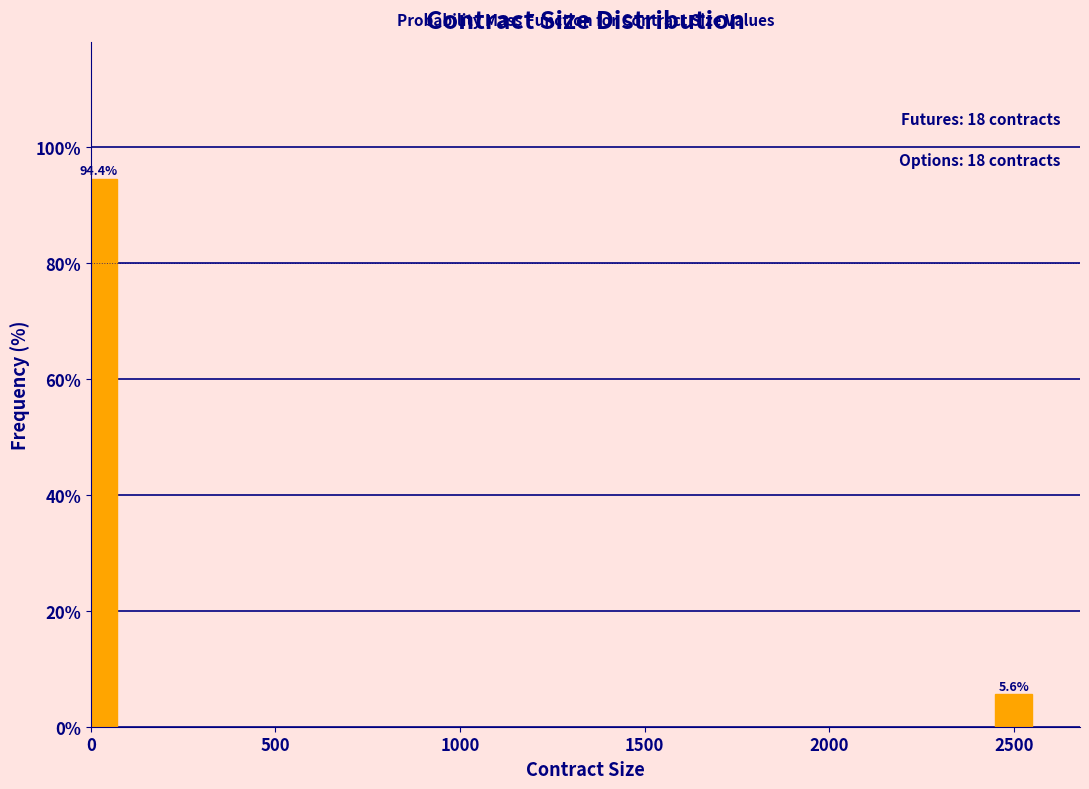

Reading left to right, list all the values displayed in this chart.

0=94.4	2500=5.6